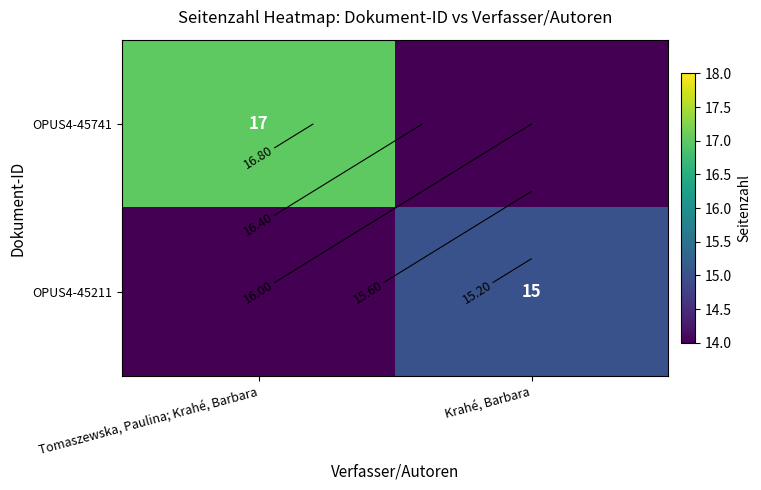

Count the OPUS4-45741 values in the range -1 to 17.

2